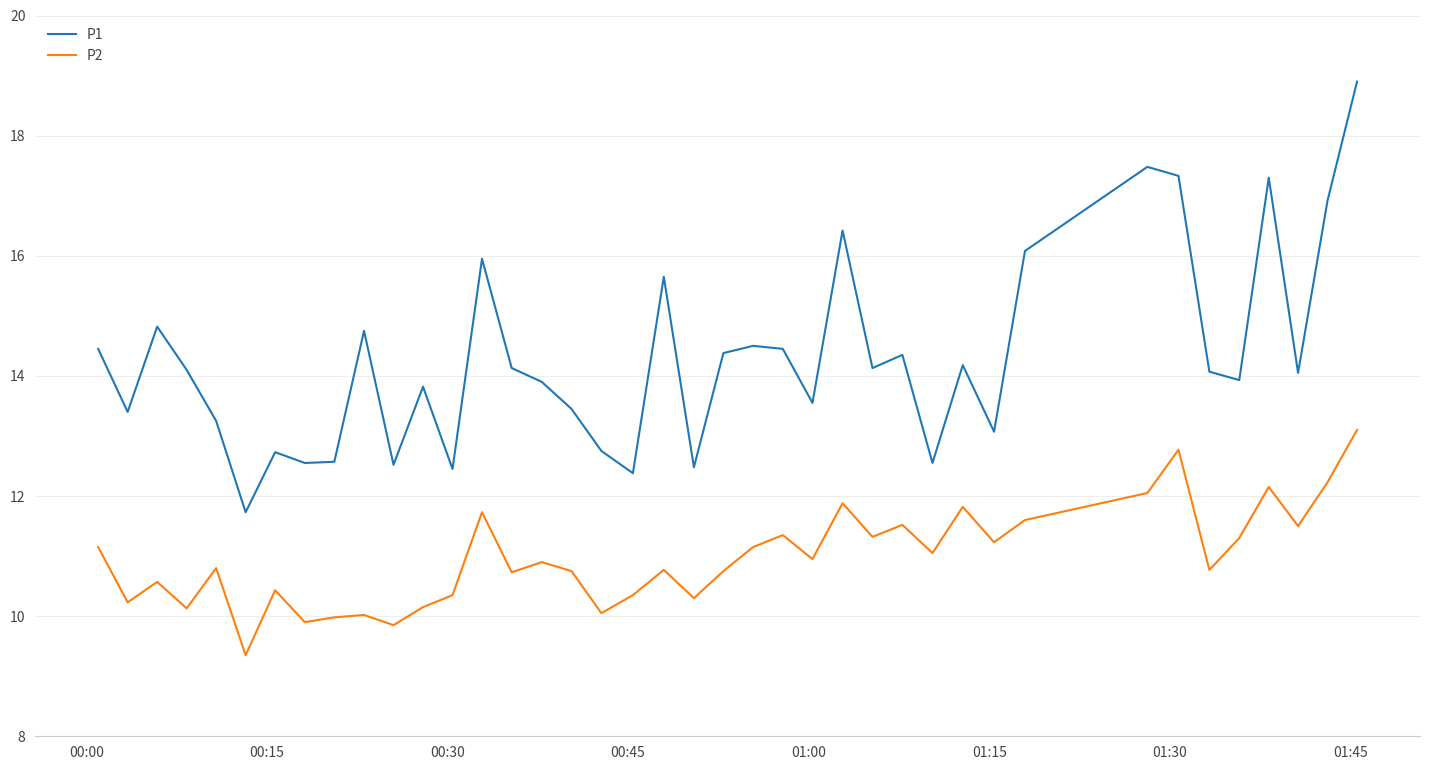

What is the lowest value of the P1 series?

11.7